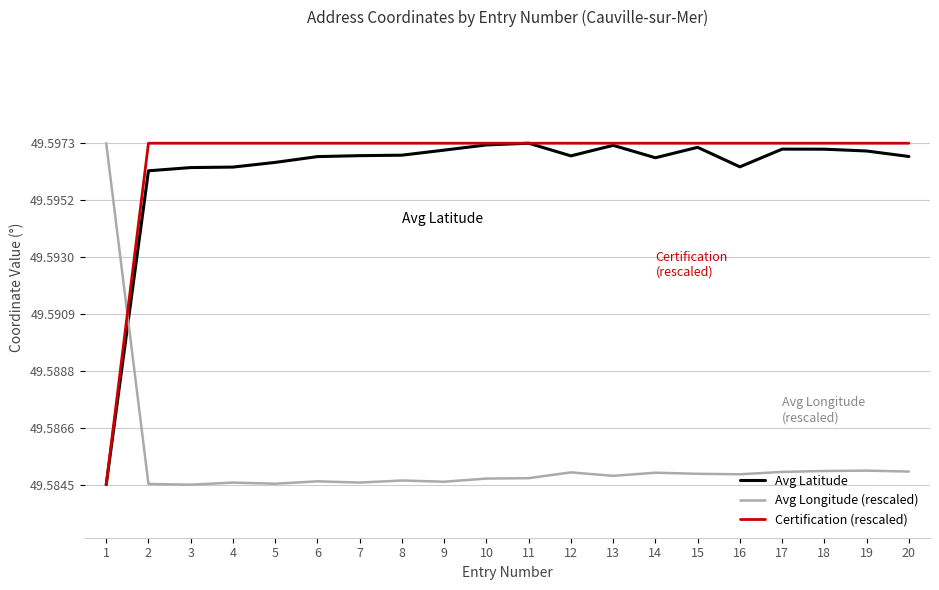

What is the sum of the Avg Latitude values at 10 and 17?

99.2